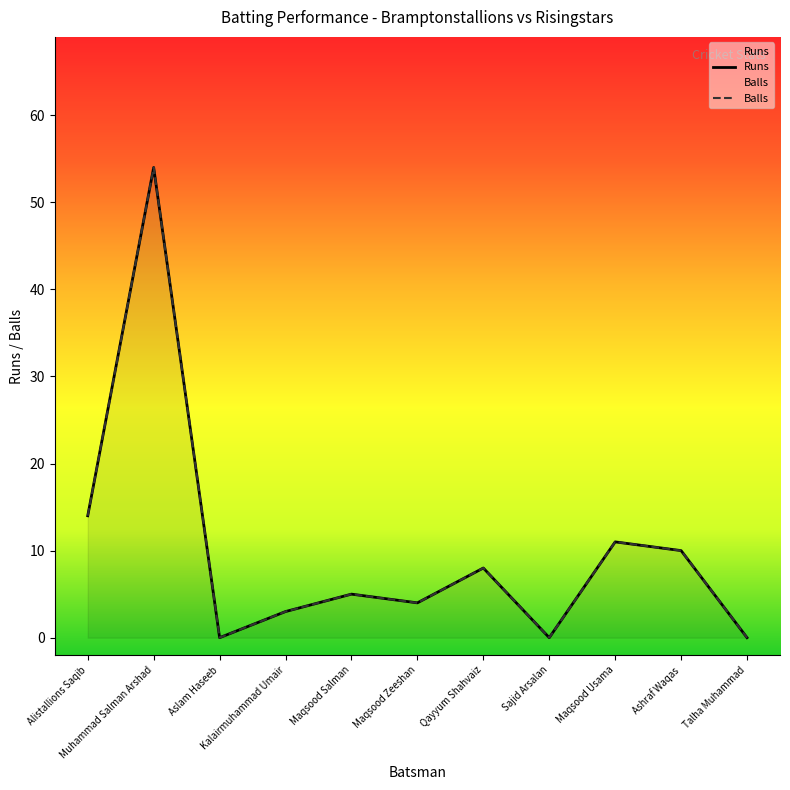

List the labels in order of Balls value, largest first.

Muhammad Salman Arshad, Alistallions Saqib, Maqsood Usama, Ashraf Waqas, Qayyum Shahvaiz, Maqsood Salman, Maqsood Zeeshan, Kalairmuhammad Umair, Aslam Haseeb, Sajid Arsalan, Talha Muhammad